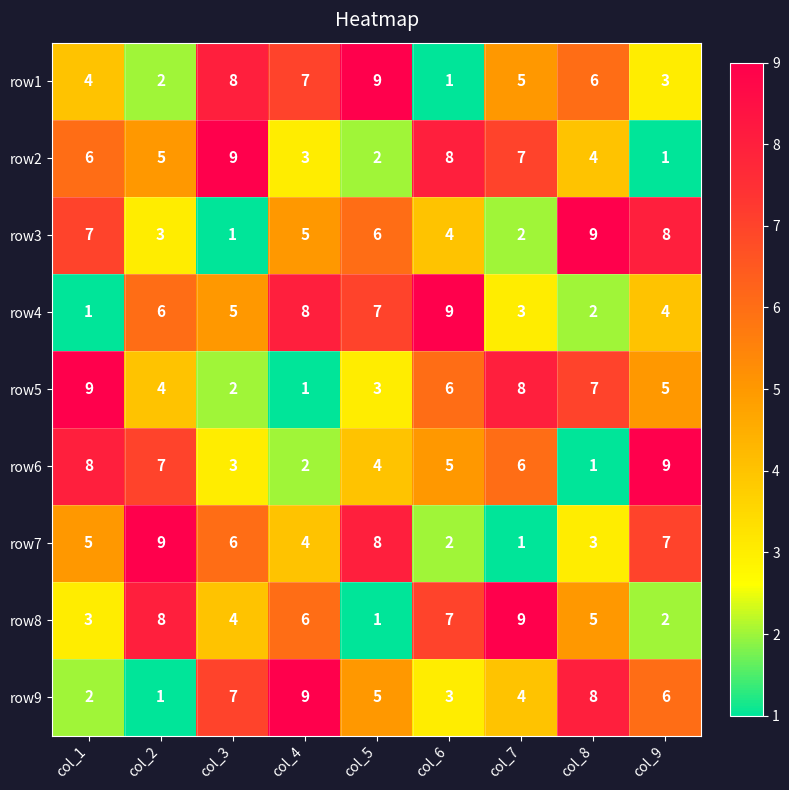

True or false: row8 has a value of 4 at col_3.

True